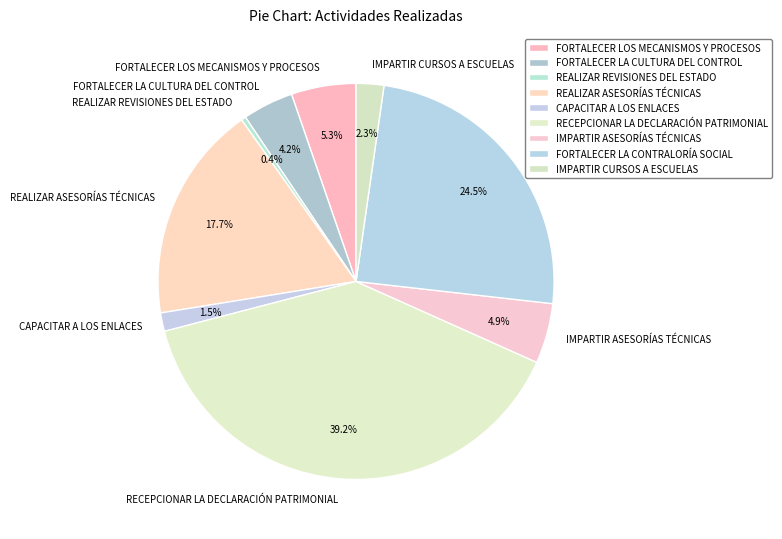

Count the number of slices in the pie.

9